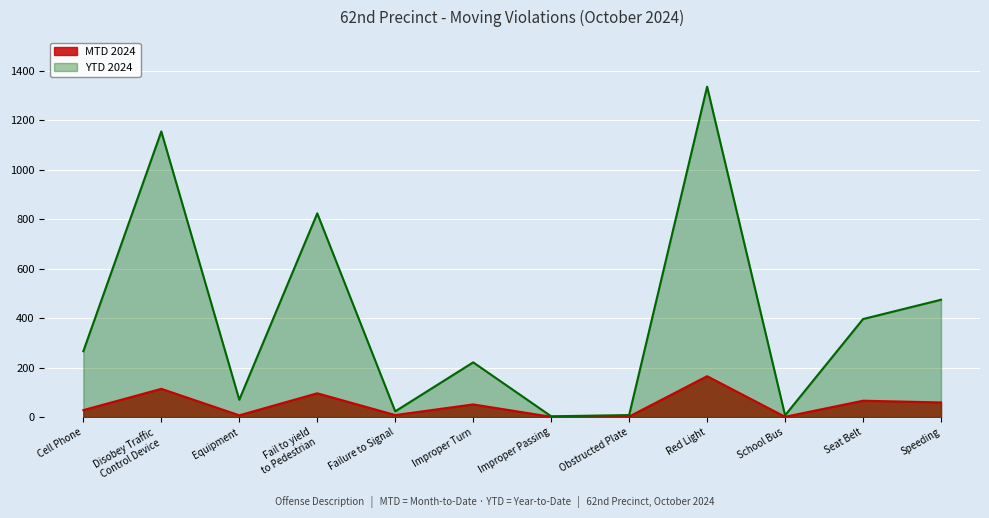

The value of MTD 2024 at Improper Passing is 1. True or false?

True